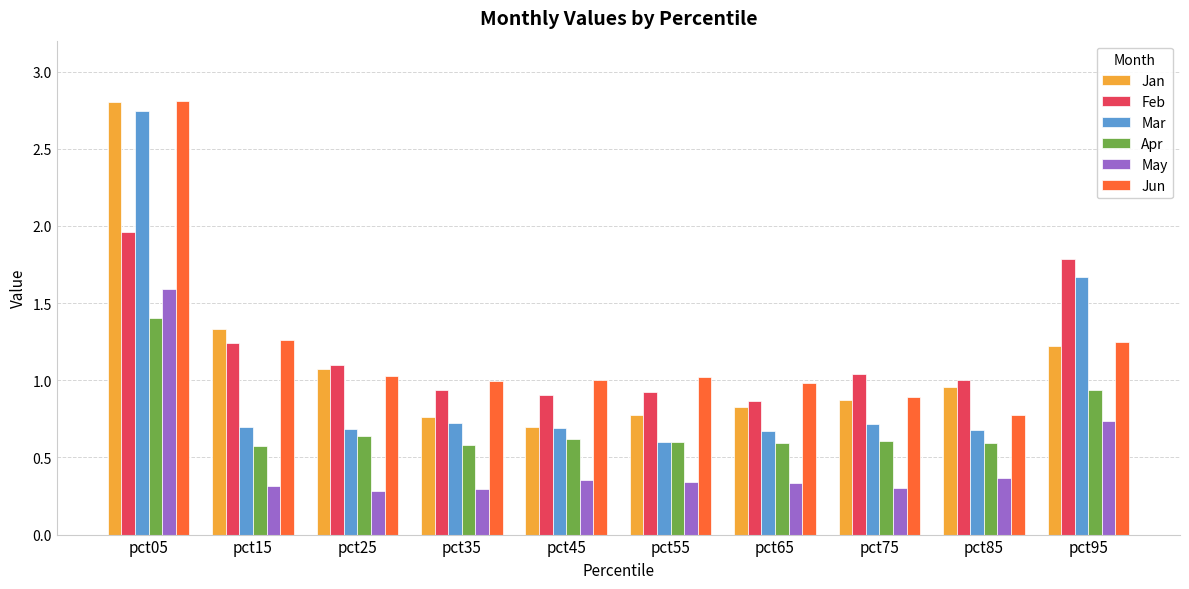

Is the value of Apr at pct05 greater than the value of Jun at pct25?

Yes